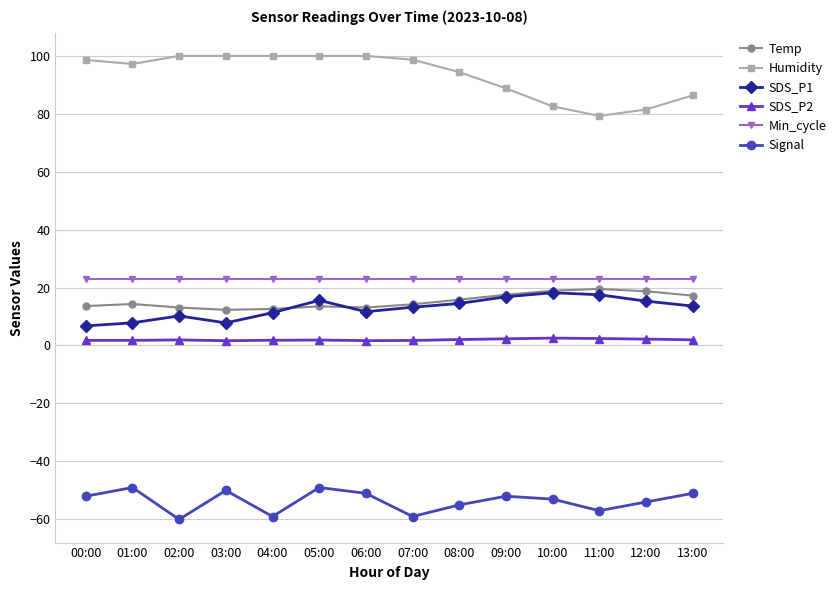

What is the label of the 8th point from the right?

06:00